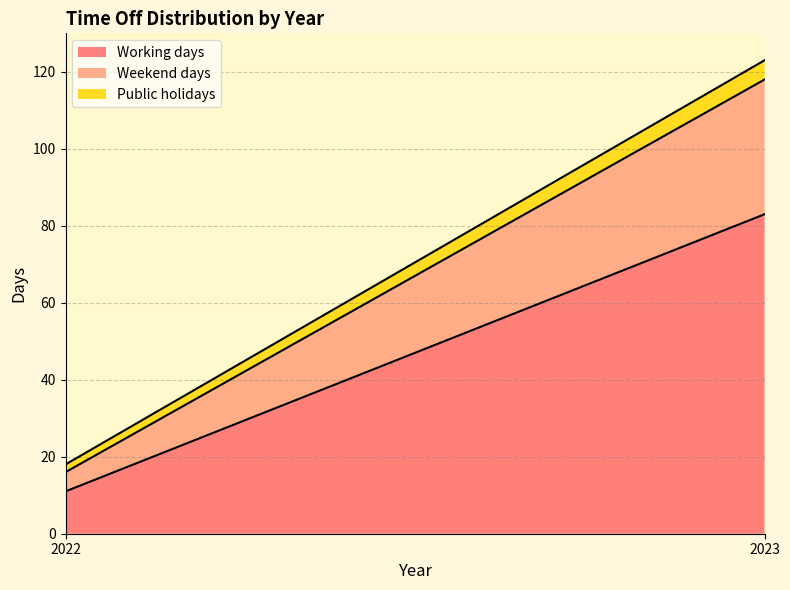

How many categories are shown in the chart?

2